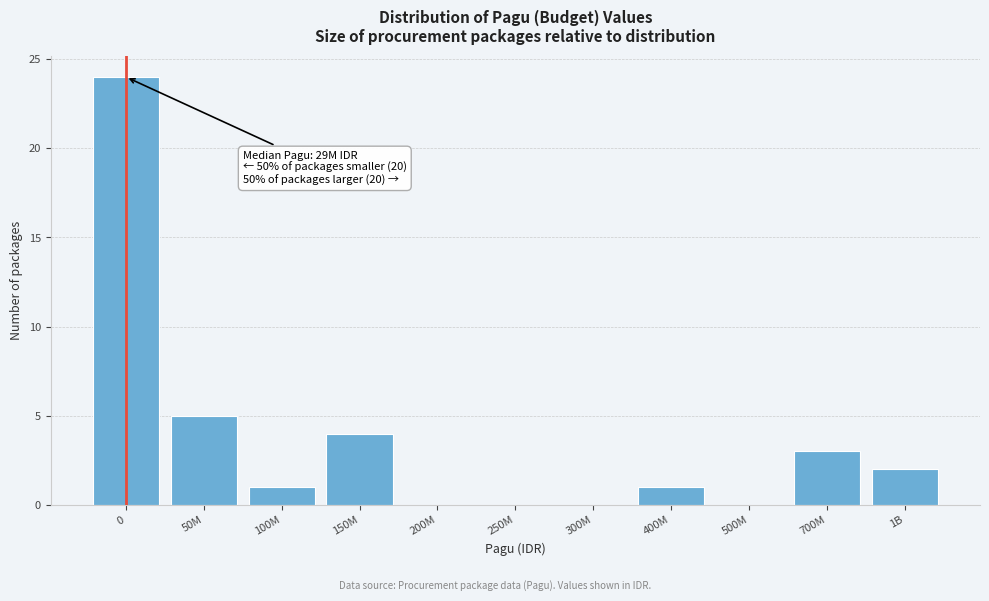

Reading left to right, extract all data points from this chart.

0=24	50M=5	100M=1	150M=4	200M=0	250M=0	300M=0	400M=1	500M=0	700M=3	1B=2